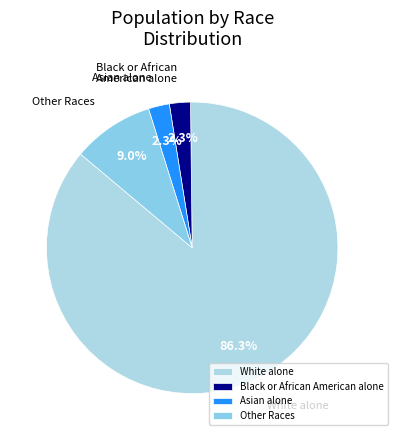

Approximately how many times larger is the value at Black or African American alone compared to Other Races?

0.3